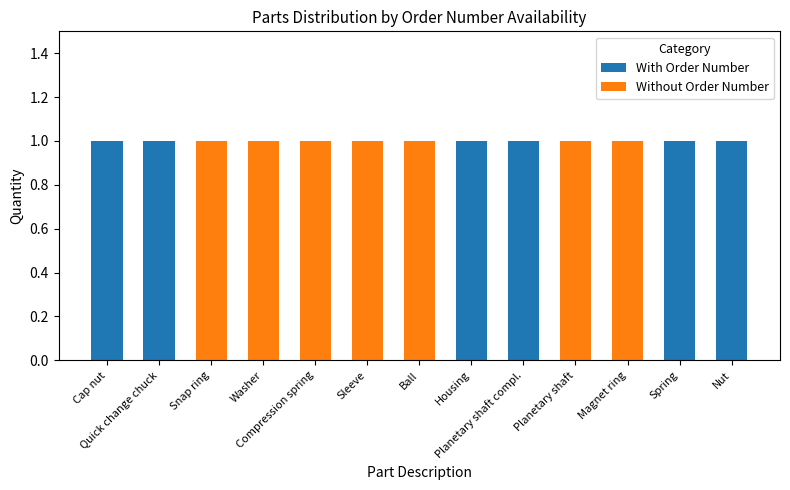

Are the bars grouped side by side (vs. stacked)?

No